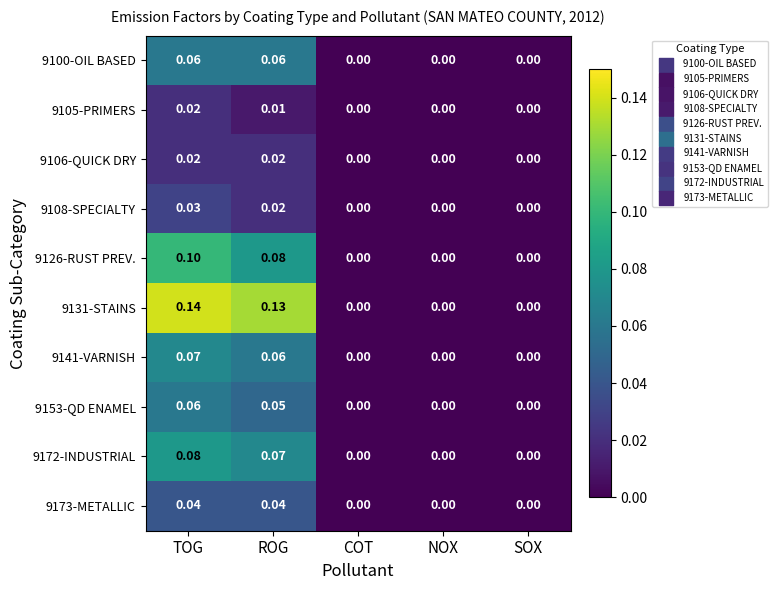

At which category is the sum across all series the highest?

TOG